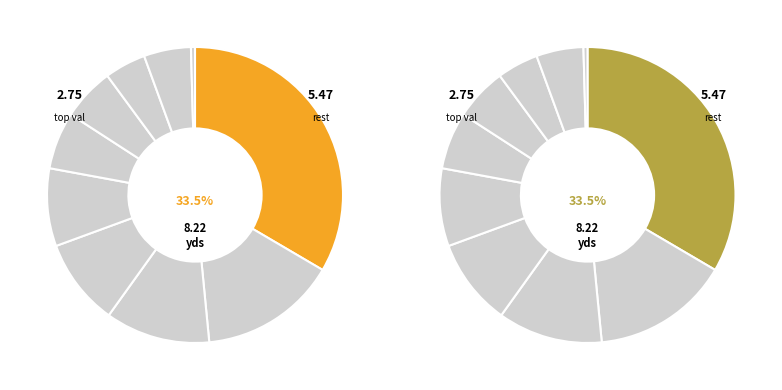

Which slice is the largest?

pct05